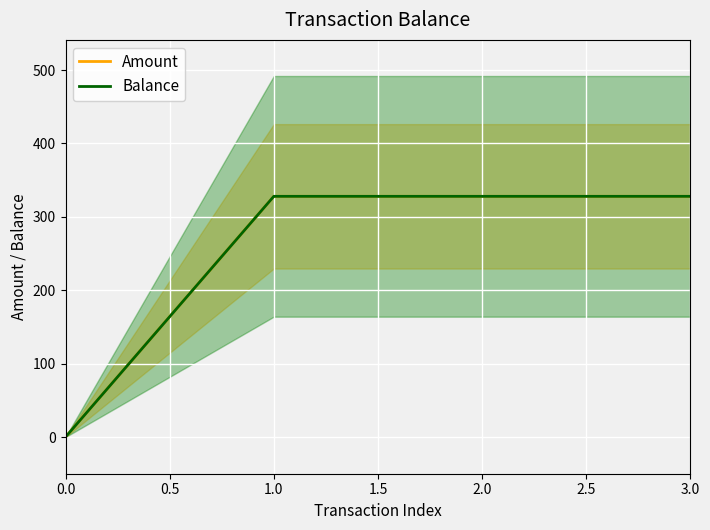

What is the sum of all Balance values?

983.8